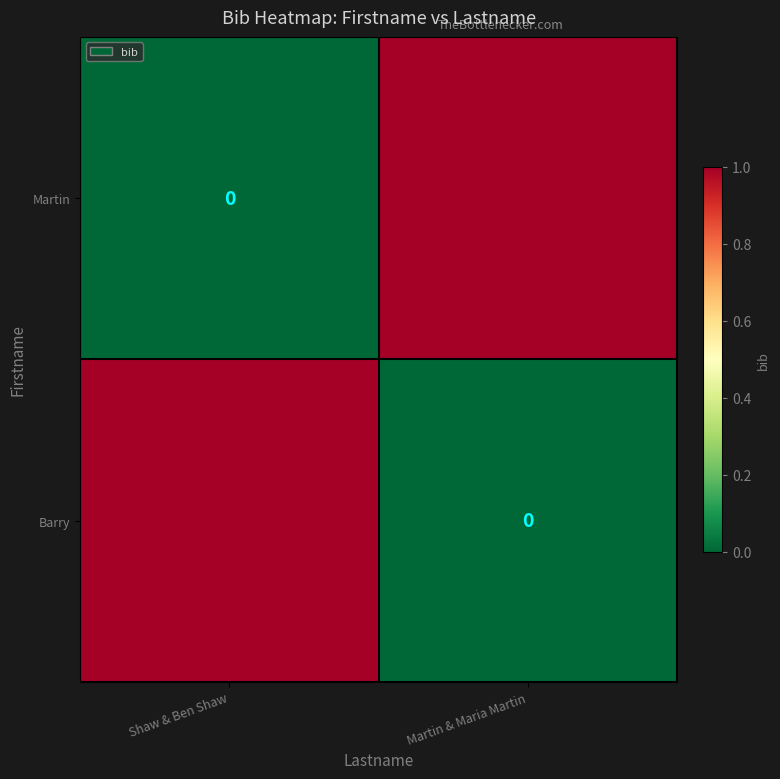

Which series has the largest total across all categories?

Martin